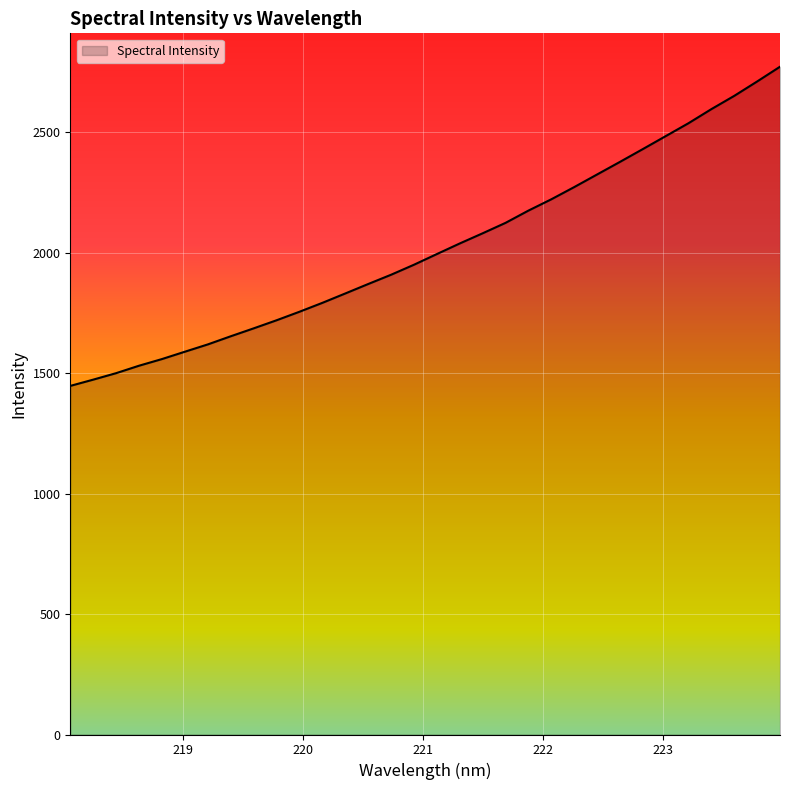

How many series are shown in this chart?

1